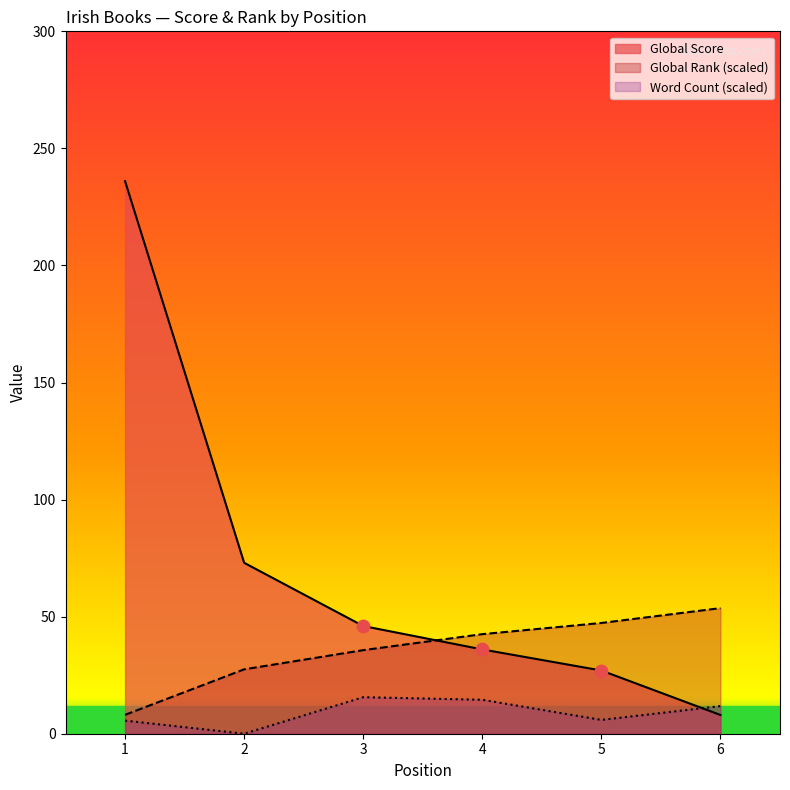

Which series reaches the maximum Y coordinate?

Global Score